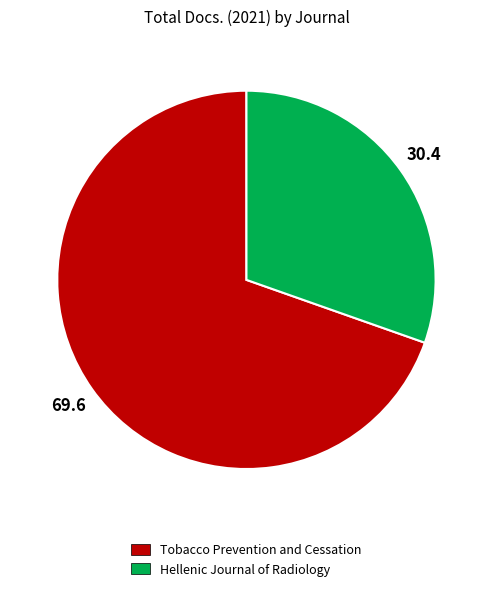

Do Tobacco Prevention and Cessation and Hellenic Journal of Radiology together represent more than half of the pie?

Yes